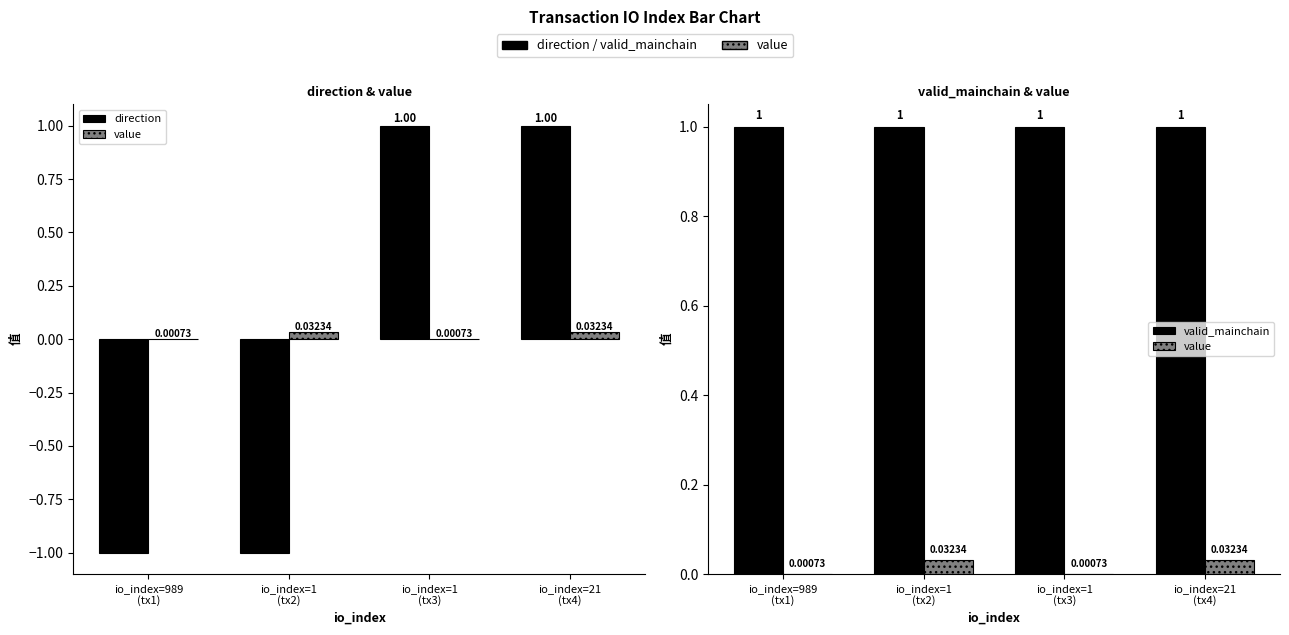

What are all the series names shown in the legend?

direction, value, valid_mainchain